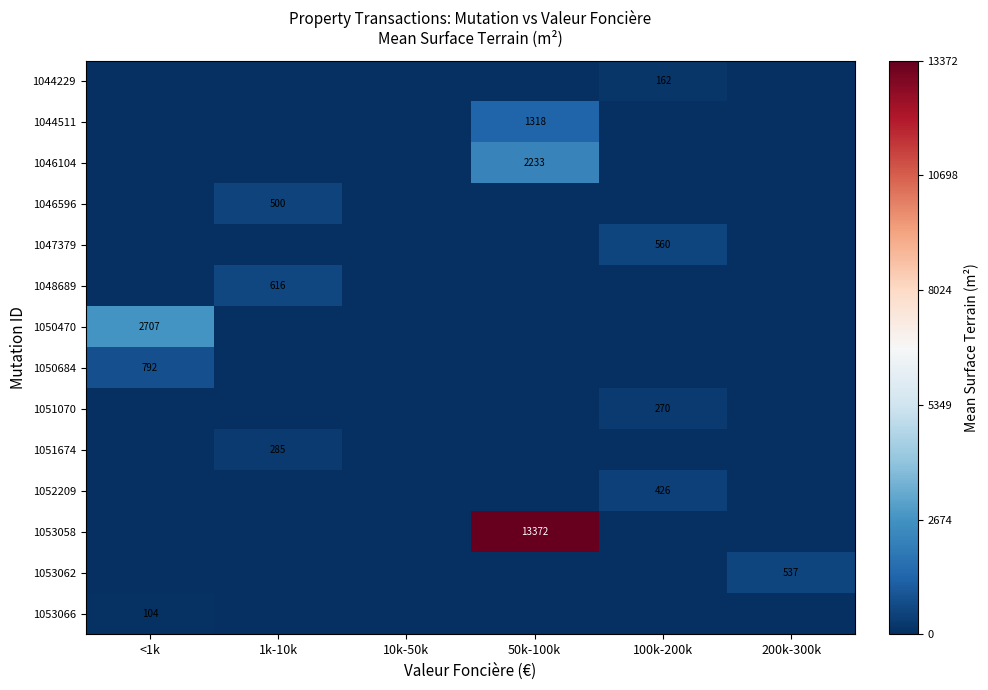

True or false: 1050684 has a value of 792 at <1k.

True